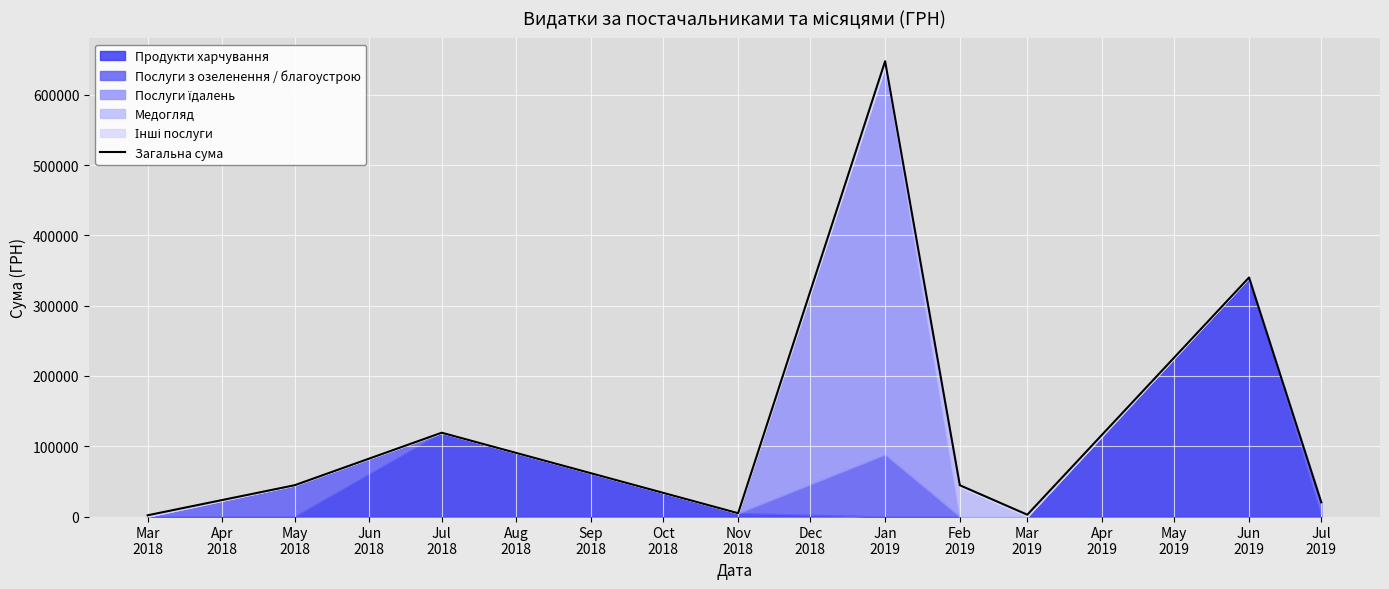

True or false: the data shows 1103972.4 at Jan 2019.

False